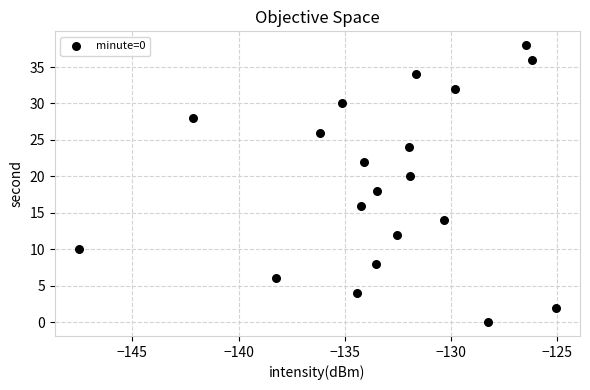

What is the range of Y values (max minus min)?

38